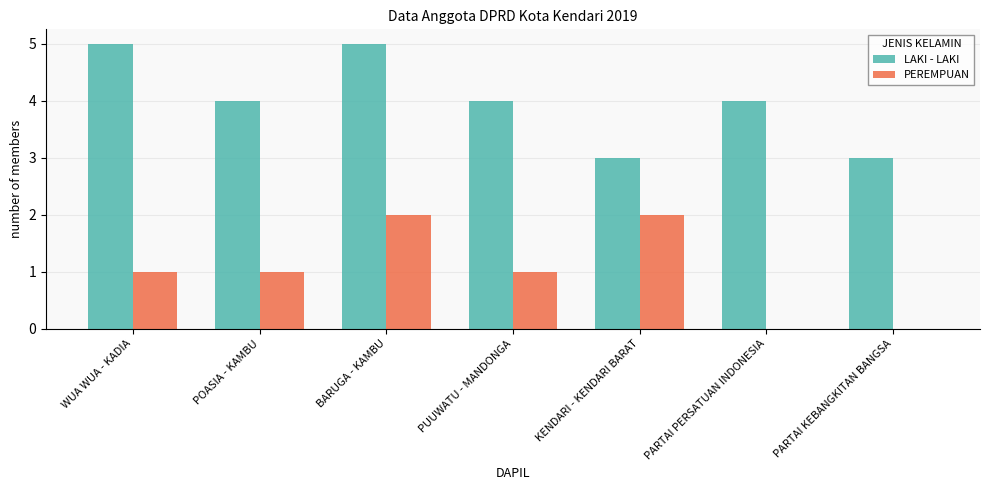

The value of LAKI - LAKI at KENDARI - KENDARI BARAT is 1. True or false?

False